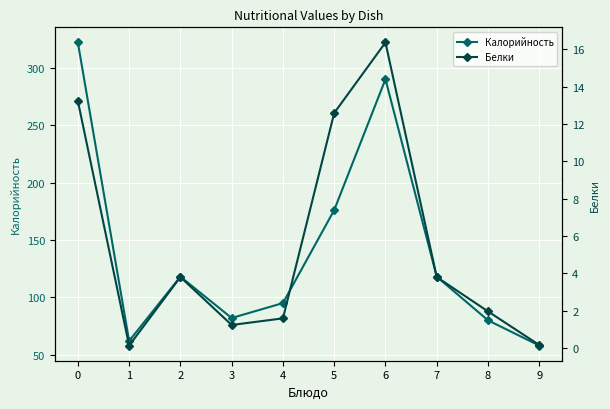

True or false: Белки and Калорийность intersect in this chart.

False